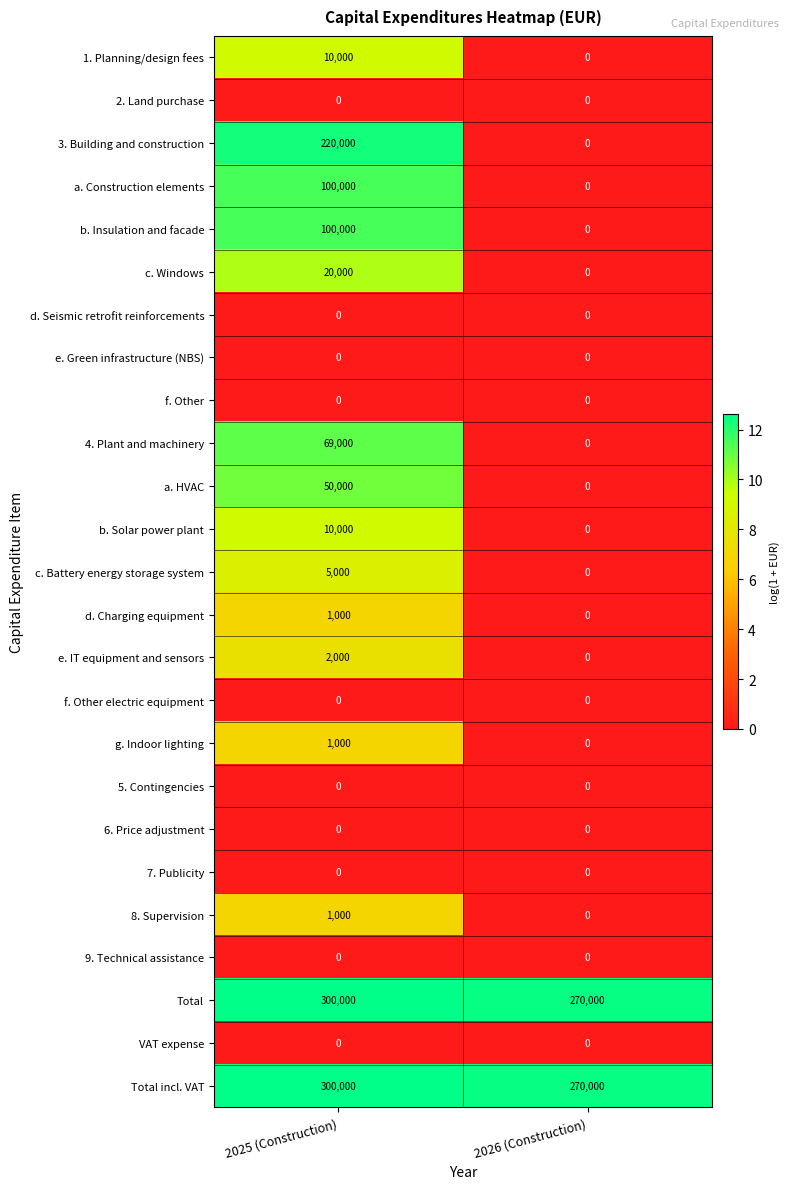

What is the difference between the a. HVAC values at 2026 (Construction) and 2025 (Construction)?

50000